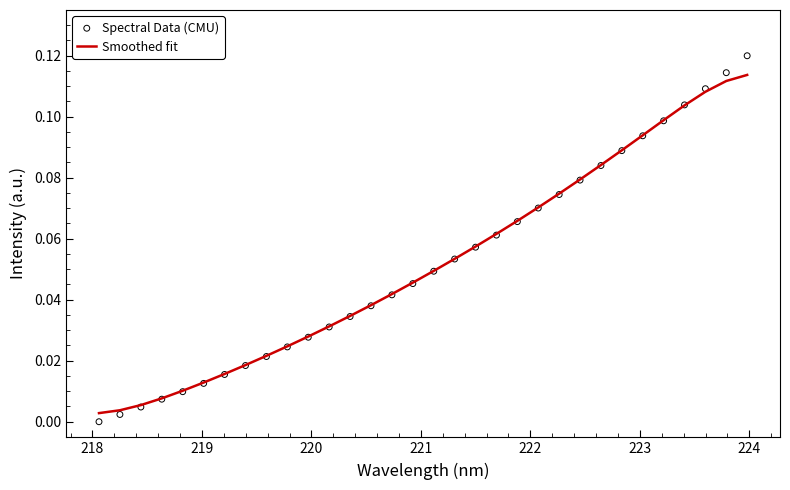

Which series has the largest total across all categories?

Smoothed fit